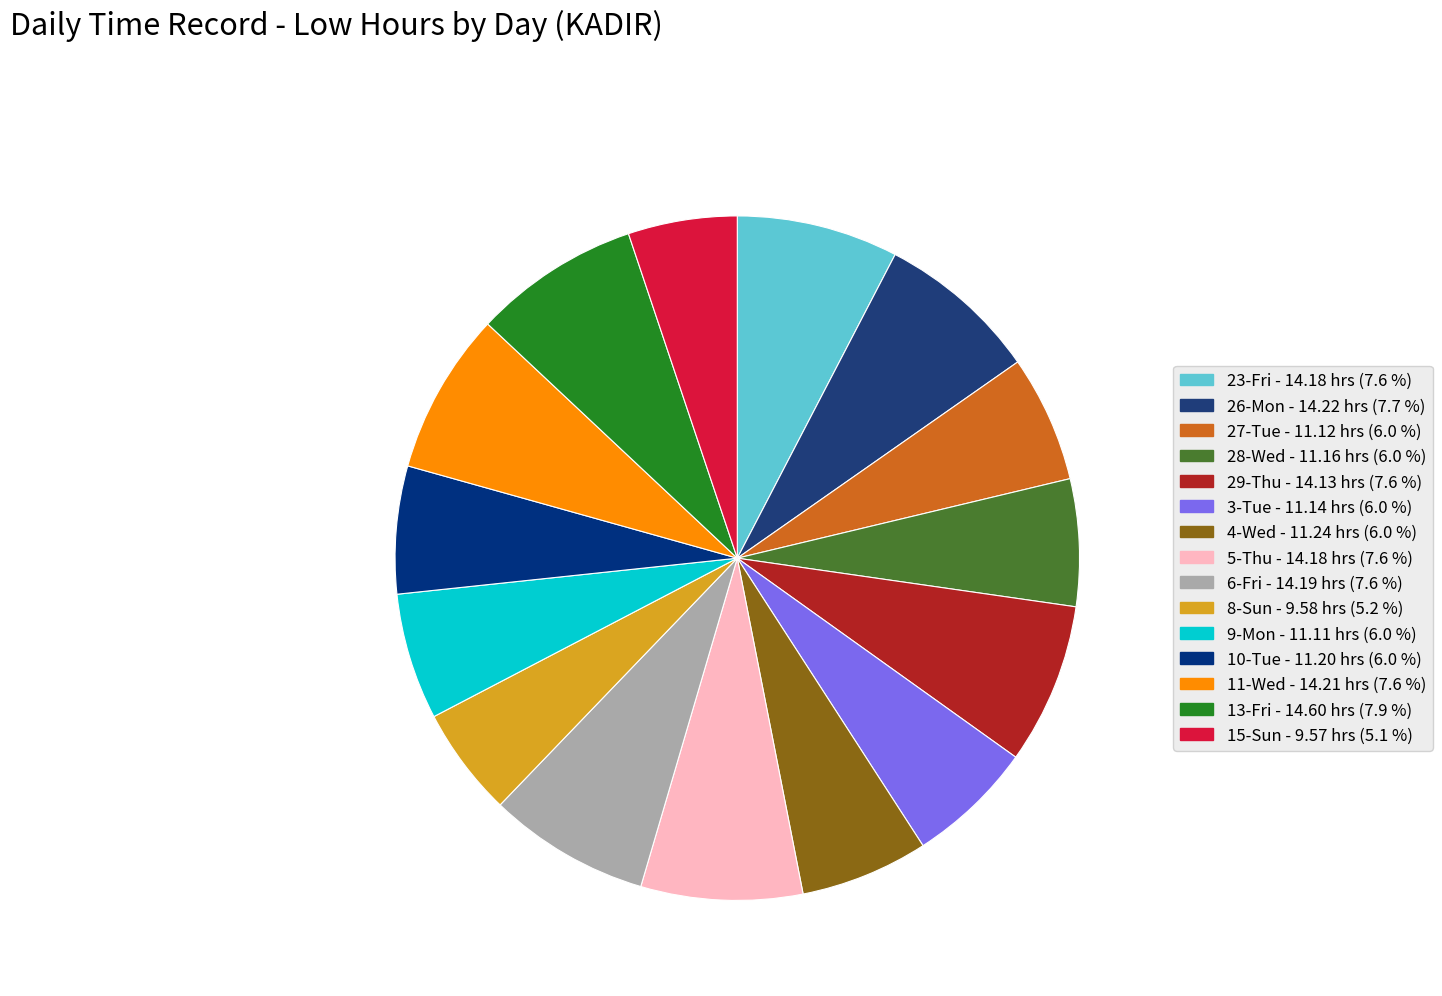

What is the smallest slice in the pie chart?

15-Sun